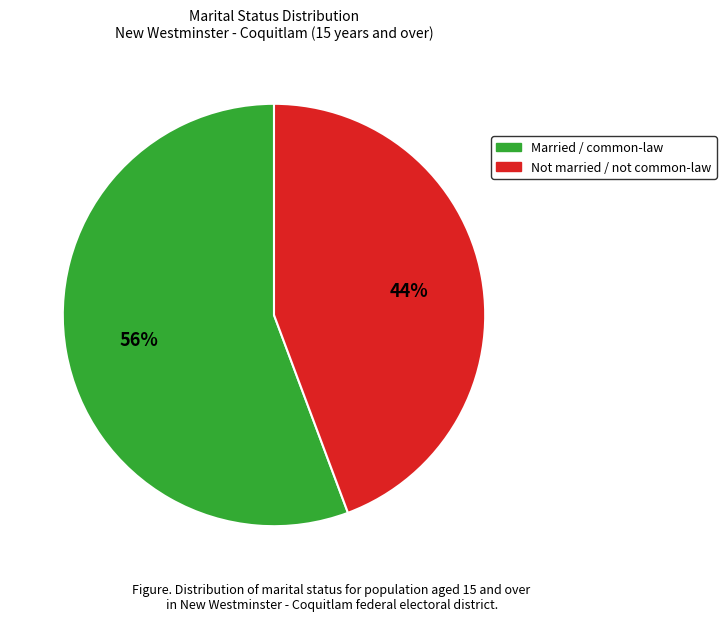

To the nearest percent, what is the average slice percentage?

50%